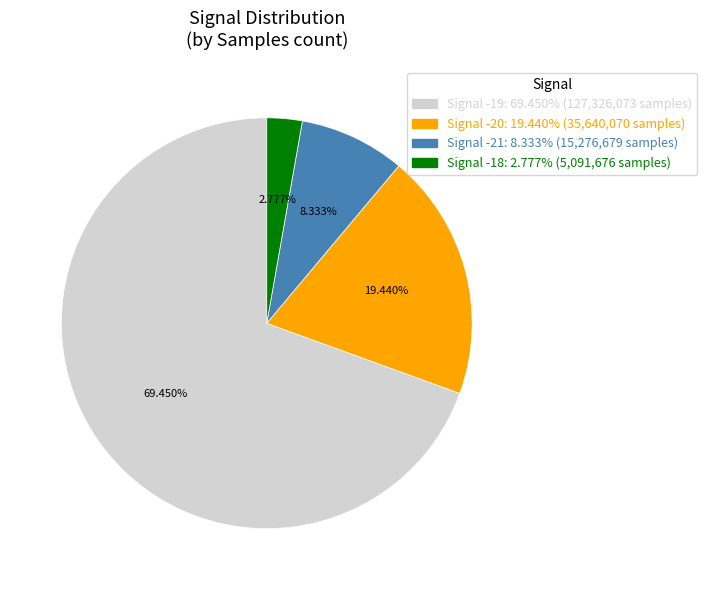

Is there a majority slice in this chart?

Yes